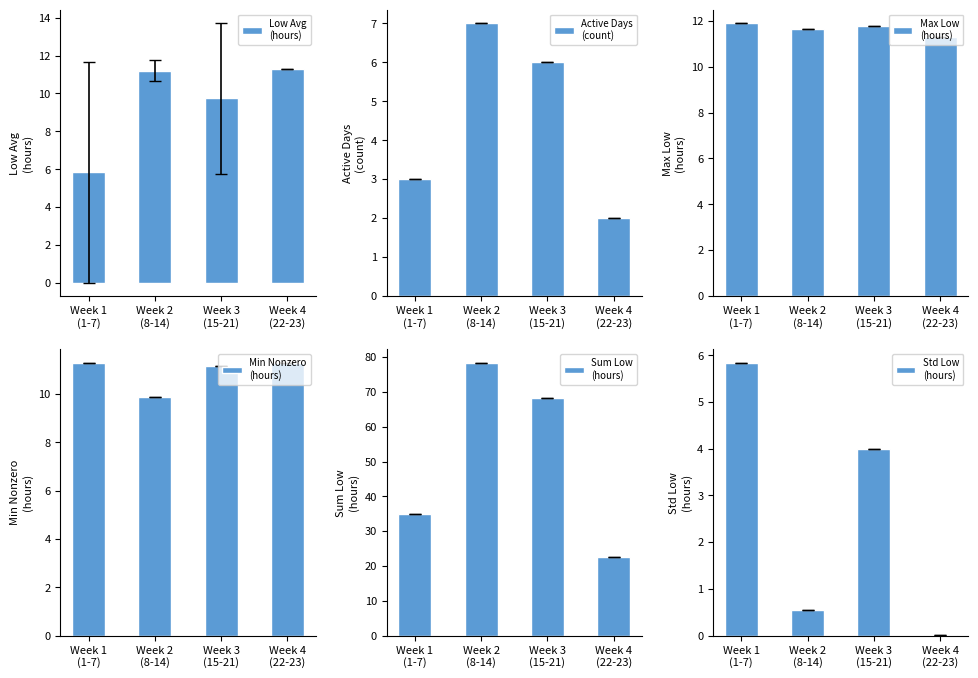

What is the lowest value of the Sum Low
(hours) series?

22.6